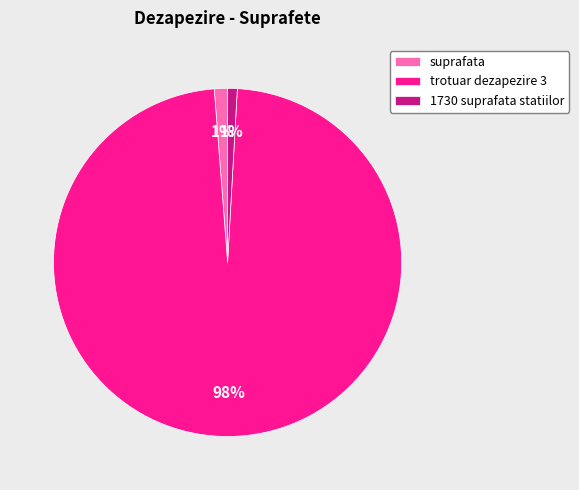

Between trotuar dezapezire 3 and suprafata, which is larger?

trotuar dezapezire 3